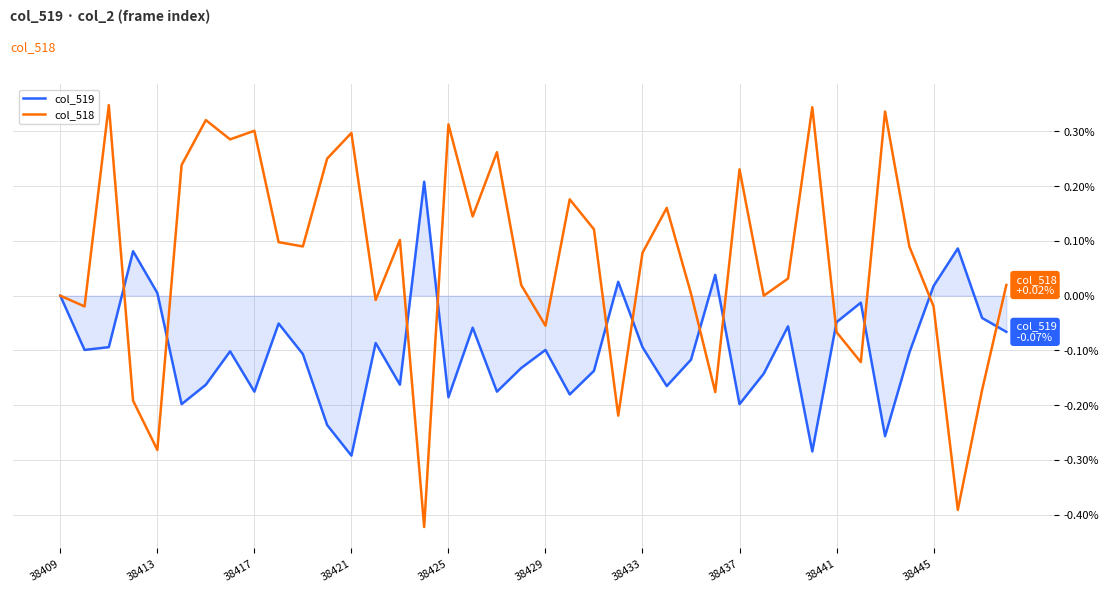

Does the chart have visible grid lines?

Yes